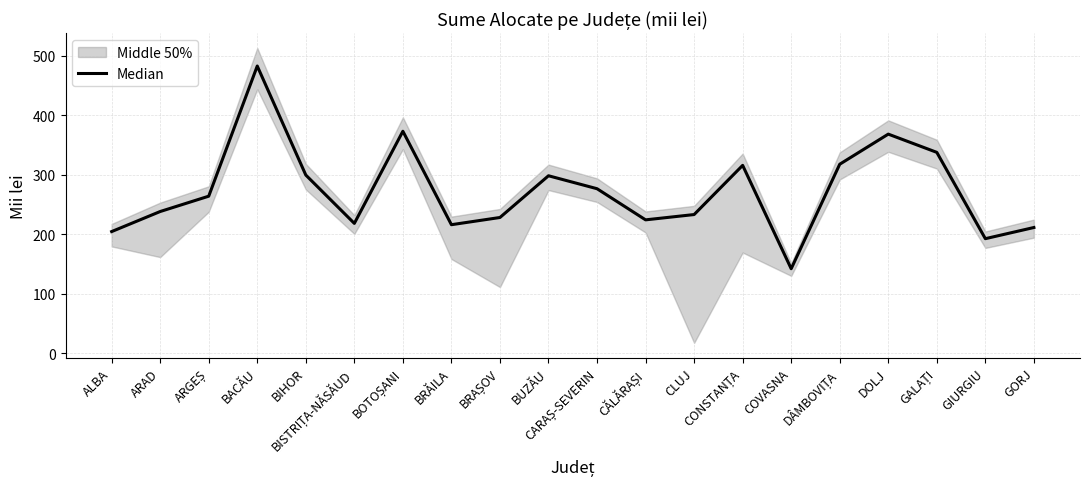

The value at GALAȚI is 338.0. True or false?

True